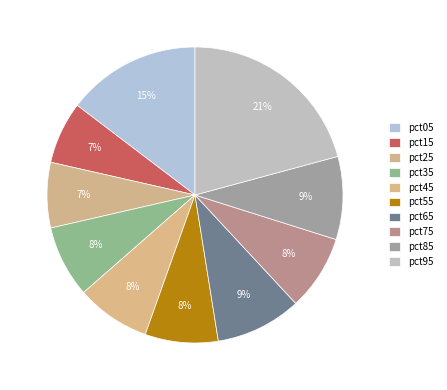

How many segments does this pie chart have?

10